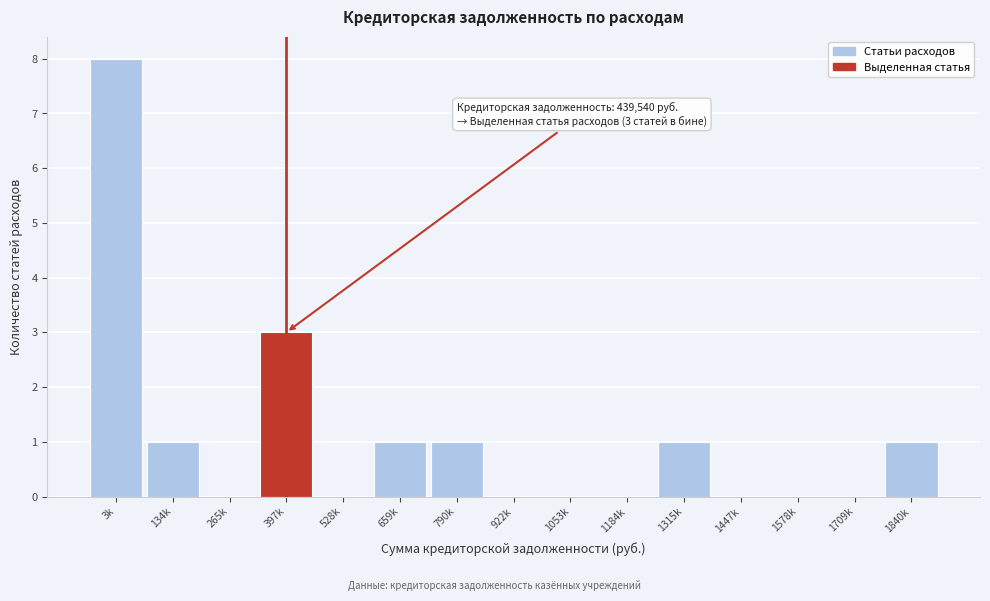

Reading left to right, list all the values displayed in this chart.

3k=8	134k=1	265k=0	397k=3	528k=0	659k=1	790k=1	922k=0	1053k=0	1184k=0	1315k=1	1447k=0	1578k=0	1709k=0	1840k=1